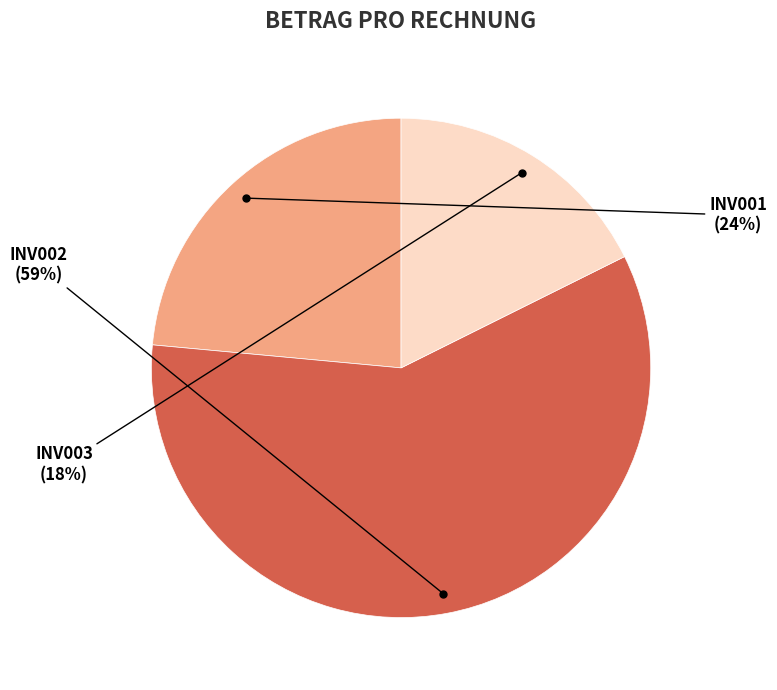

Approximately how many times larger is the value at INV003 compared to INV002?

0.3